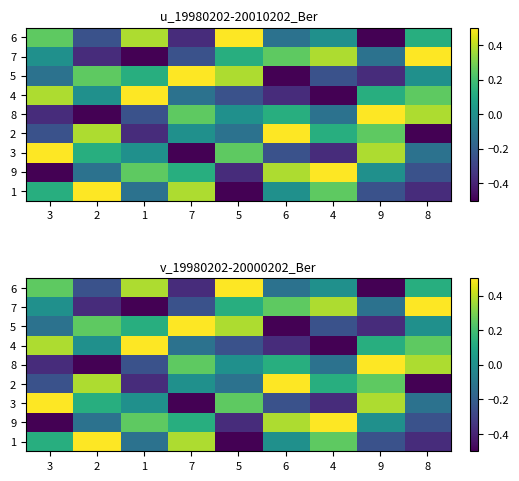

Where does the 3 series first go above 0?

3